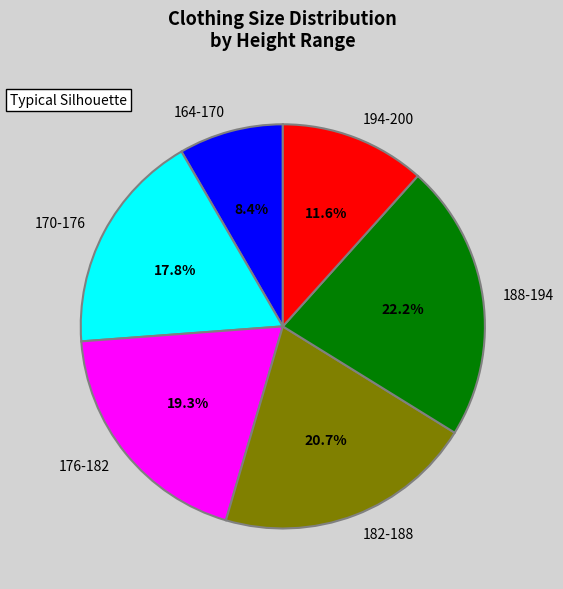

How many segments does this pie chart have?

6